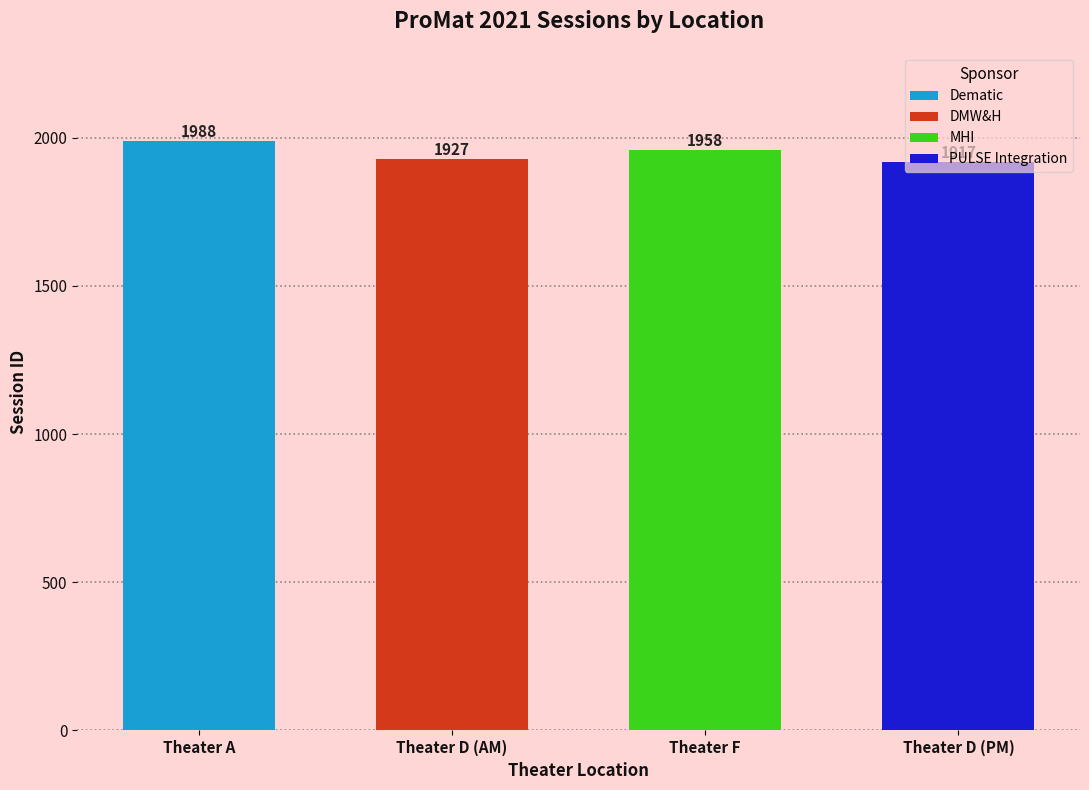

Reading left to right, transcribe all the data shown in this chart.

Theater A=1988	Theater D (AM)=1927	Theater F=1958	Theater D (PM)=1917